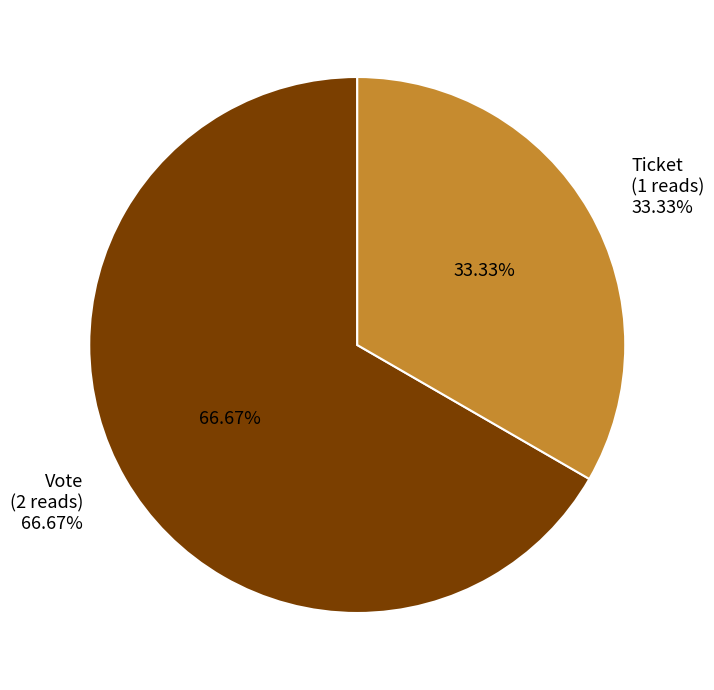

How many slices are in this pie chart?

2